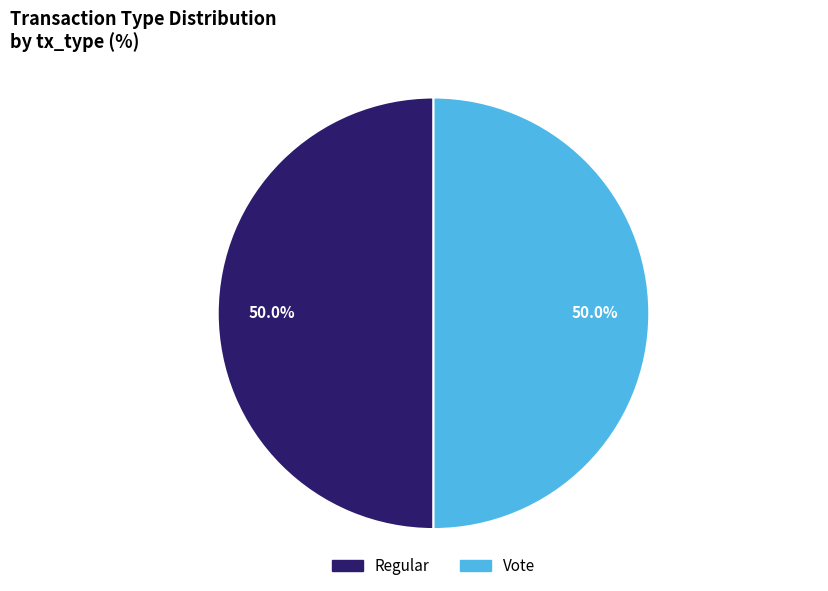

True or false: Regular accounts for 40% of the total.

False